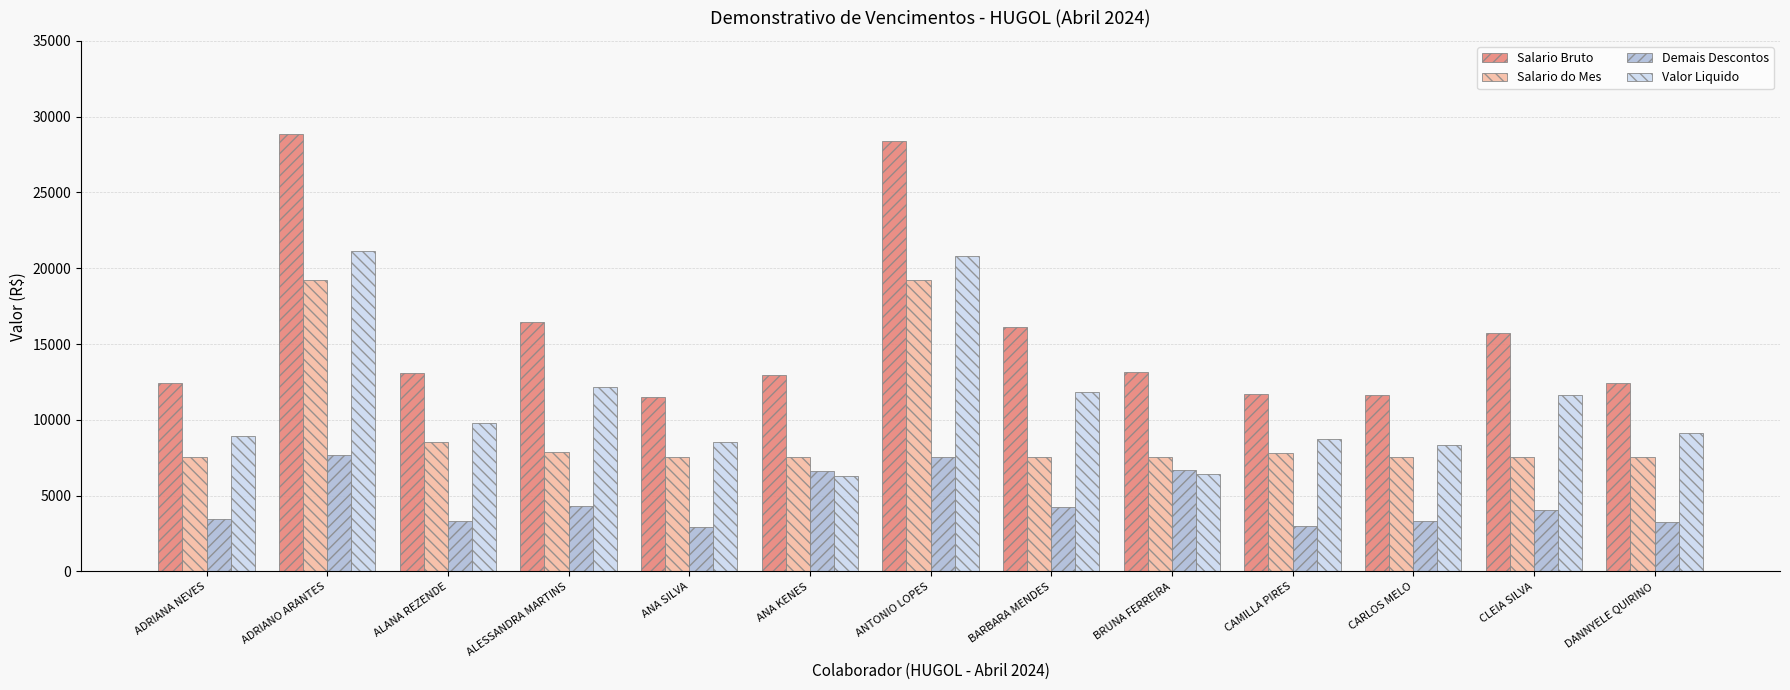

True or false: Demais Descontos has a value of 1346.5 at CARLOS MELO.

False